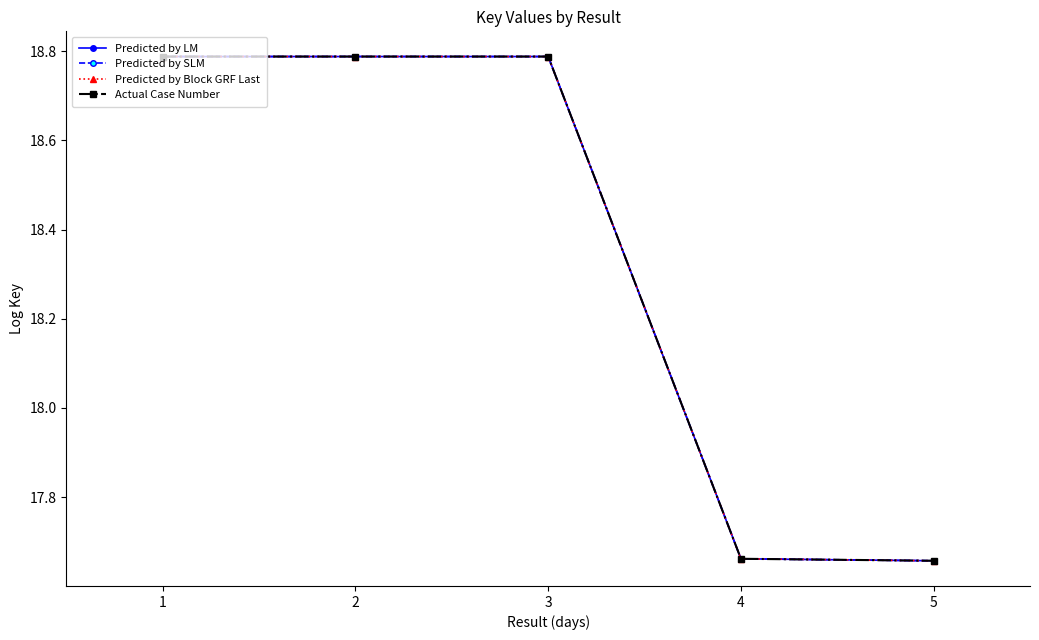

The Actual Case Number series shows 17.7 at 5. True or false?

True